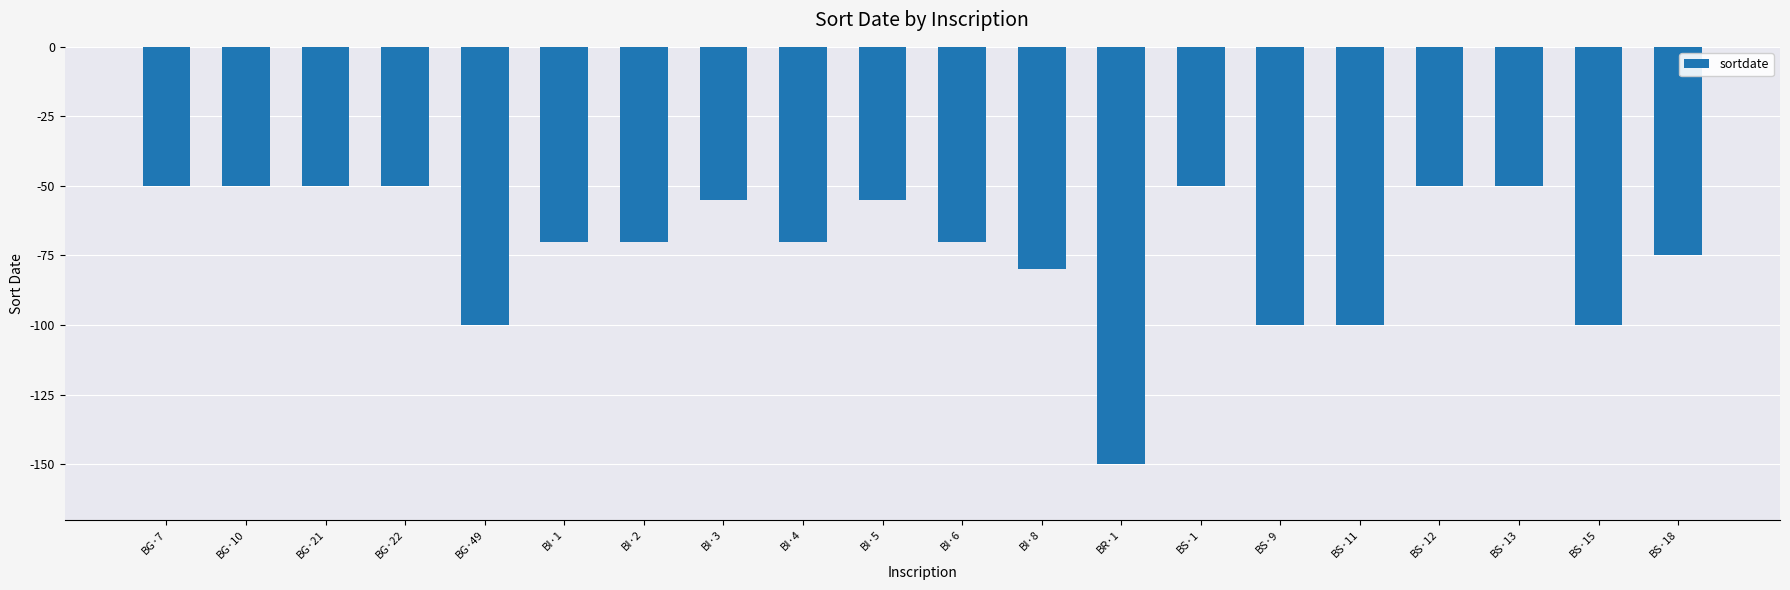

Are the bars horizontal?

No